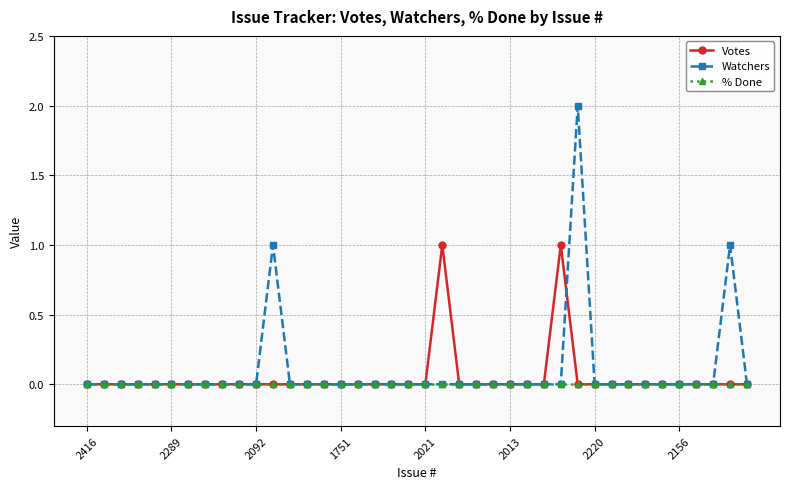

True or false: Watchers has more than 0 interior local peaks.

True